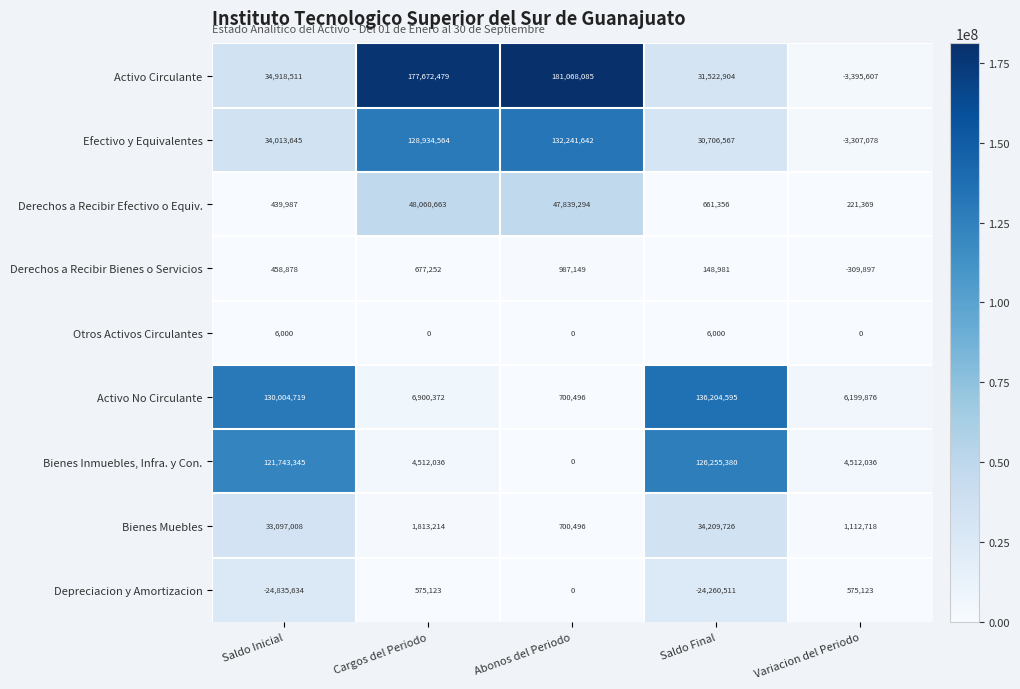

Which series has the widest spread of values?

Activo Circulante